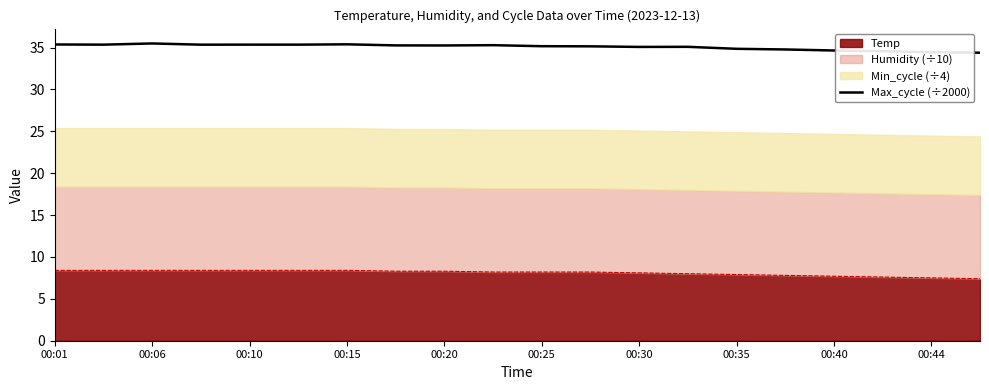

What is the approximate value at 00:40?

34.6